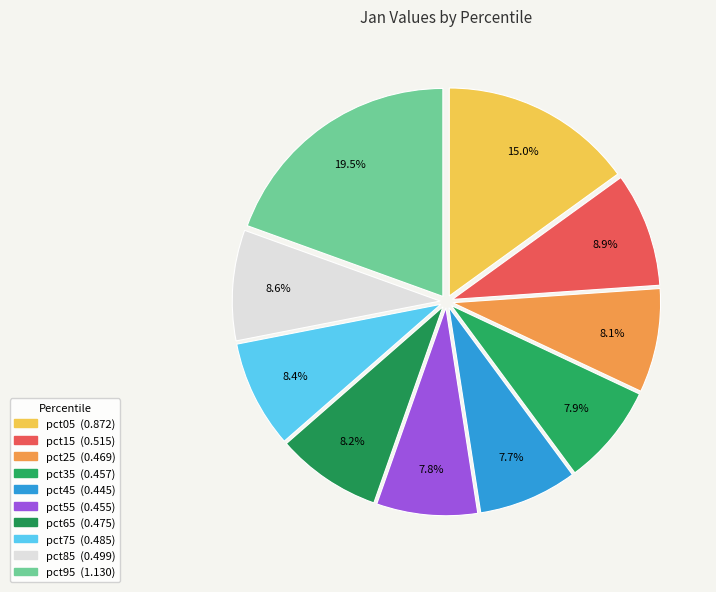

Between pct85 and pct65, which is larger?

pct85